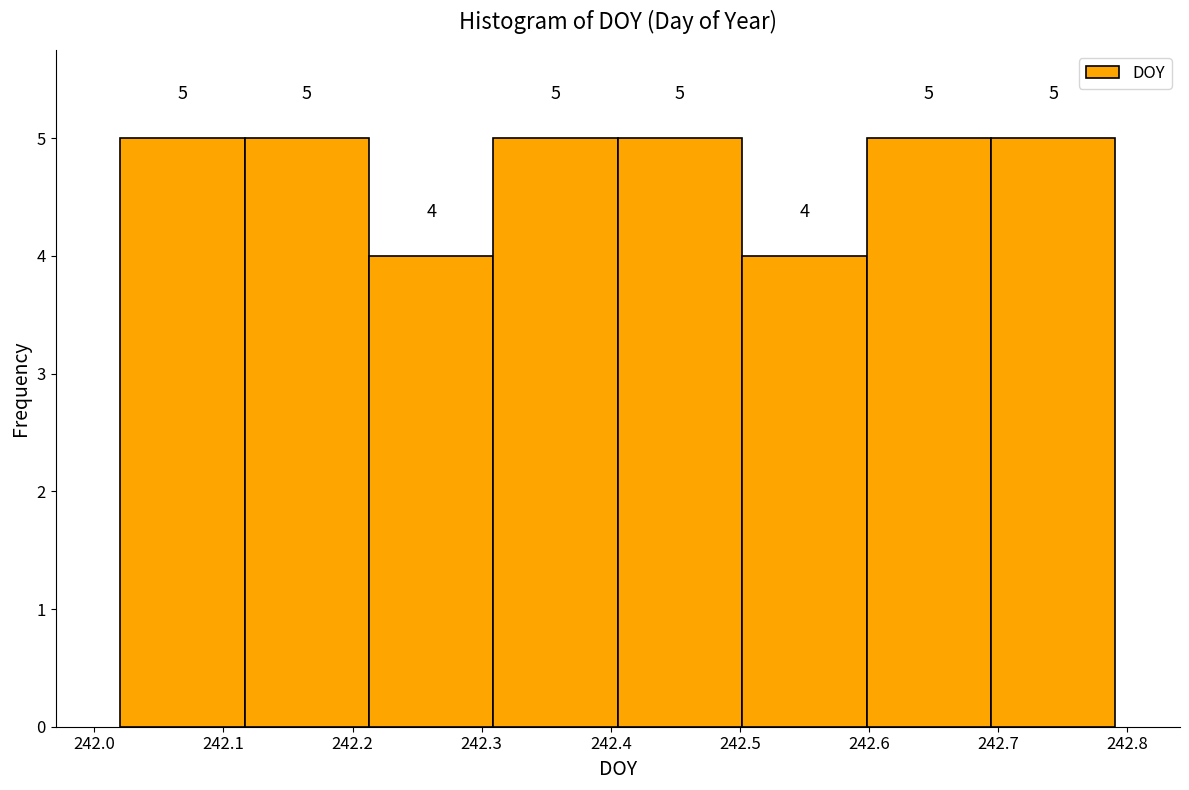

Reading left to right, transcribe this chart: for each bar, give the range it covers on the x-axis and its height. The bar edges are not printed on the chart, so give them approximately, as read against the axis.

242.02 to 242.12: 5
242.12 to 242.21: 5
242.21 to 242.31: 4
242.31 to 242.41: 5
242.41 to 242.50: 5
242.50 to 242.60: 4
242.60 to 242.69: 5
242.69 to 242.79: 5